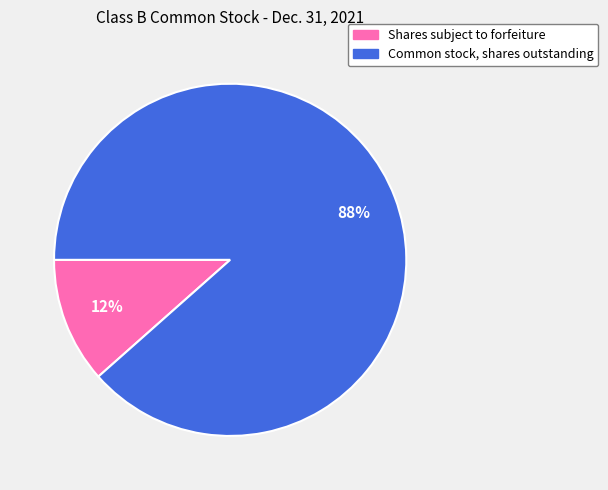

What percentage is the Common stock, shares outstanding slice, to the nearest percent?

88%